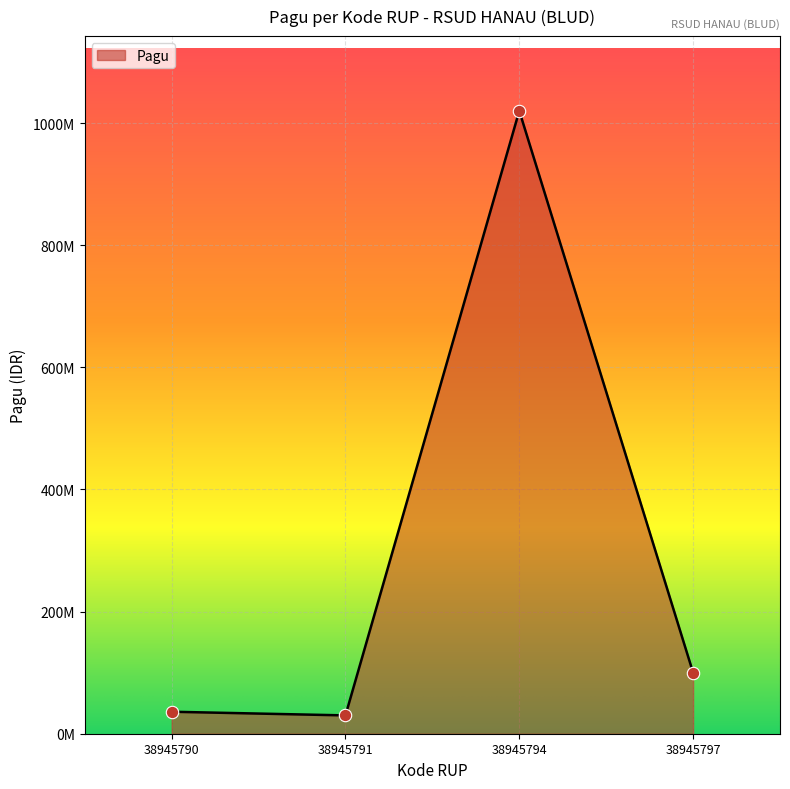

Approximately how many times larger is the value at 38945794 compared to 38945797?

10.2